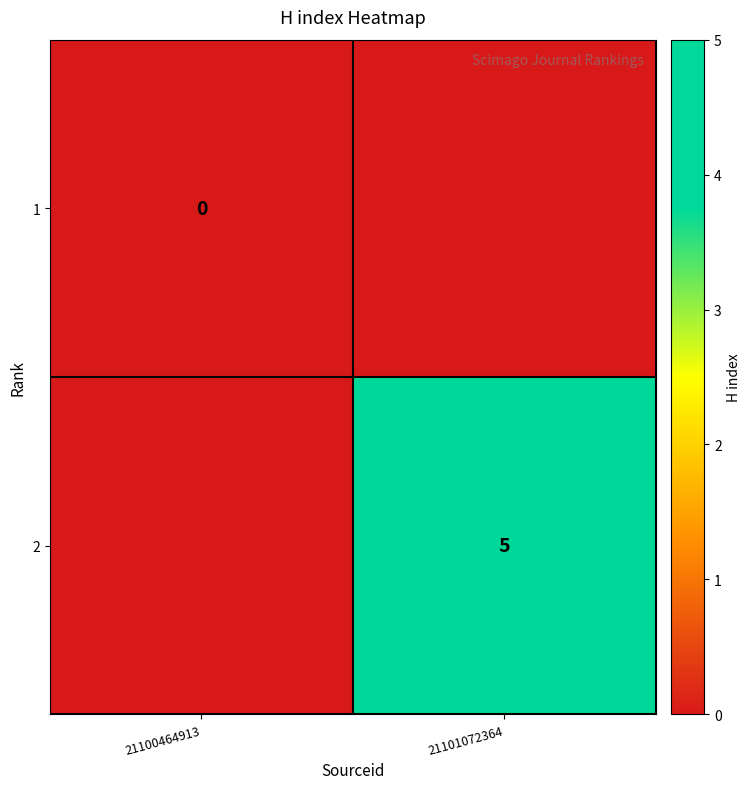

The value of 2 at 21101072364 is 5. True or false?

True